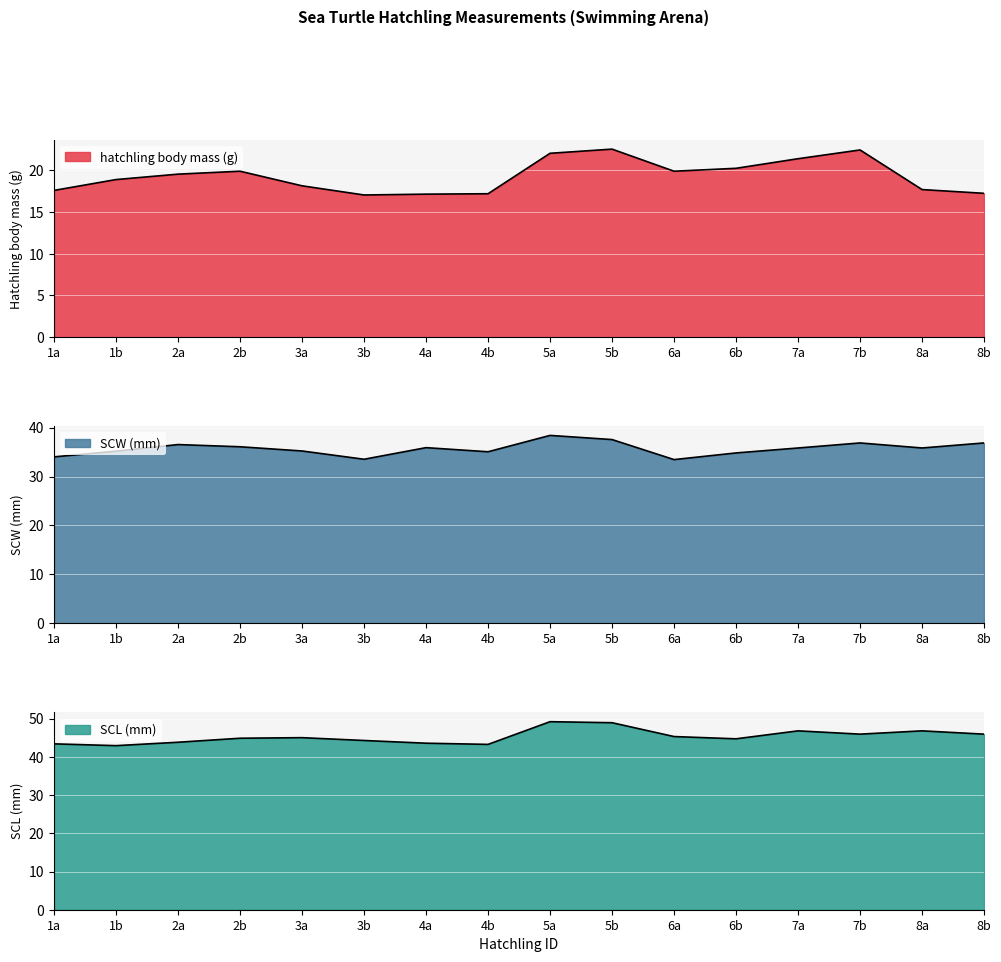

How many interior local peaks does the SCW (mm) series have?

4